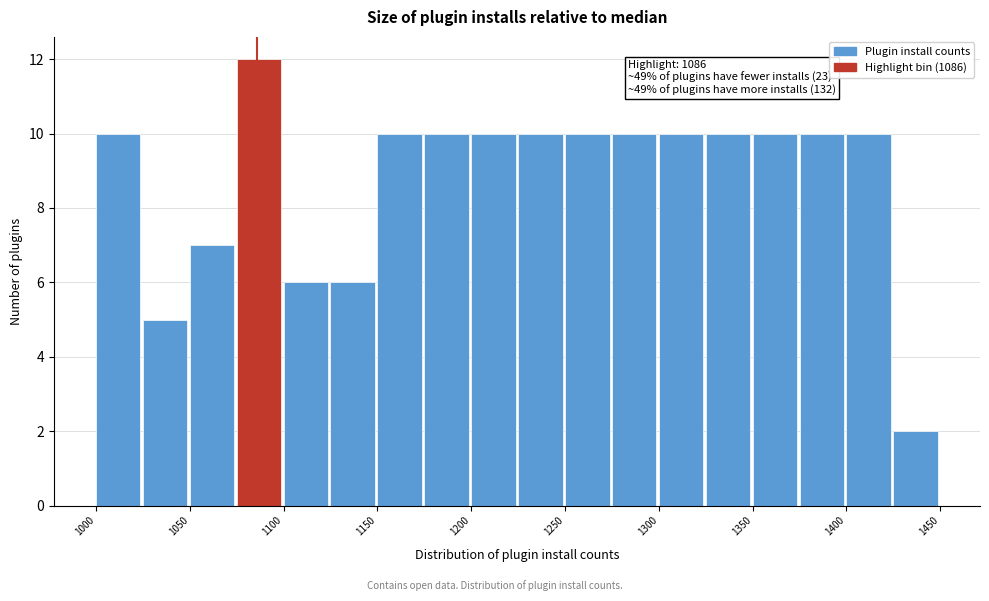

Over which range of the x-axis is the bar tallest?

1075 to 1100